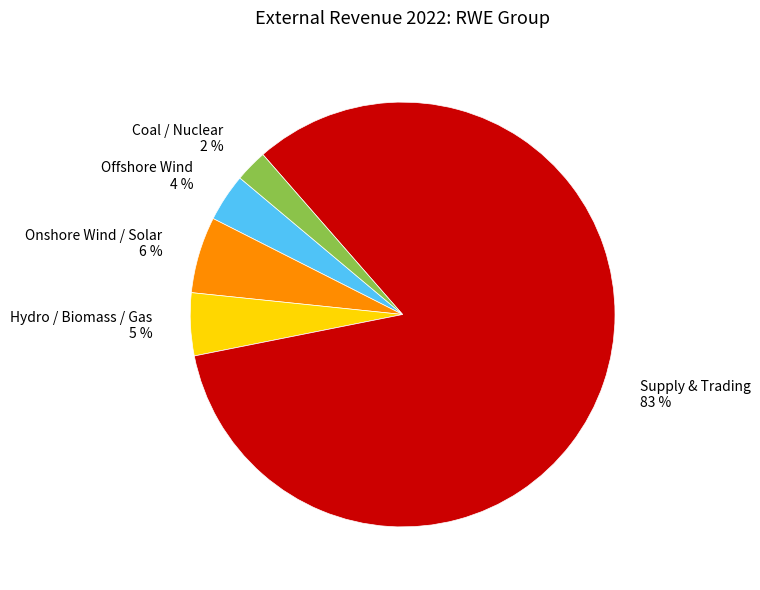

Between Offshore Wind and Coal / Nuclear, which is larger?

Offshore Wind